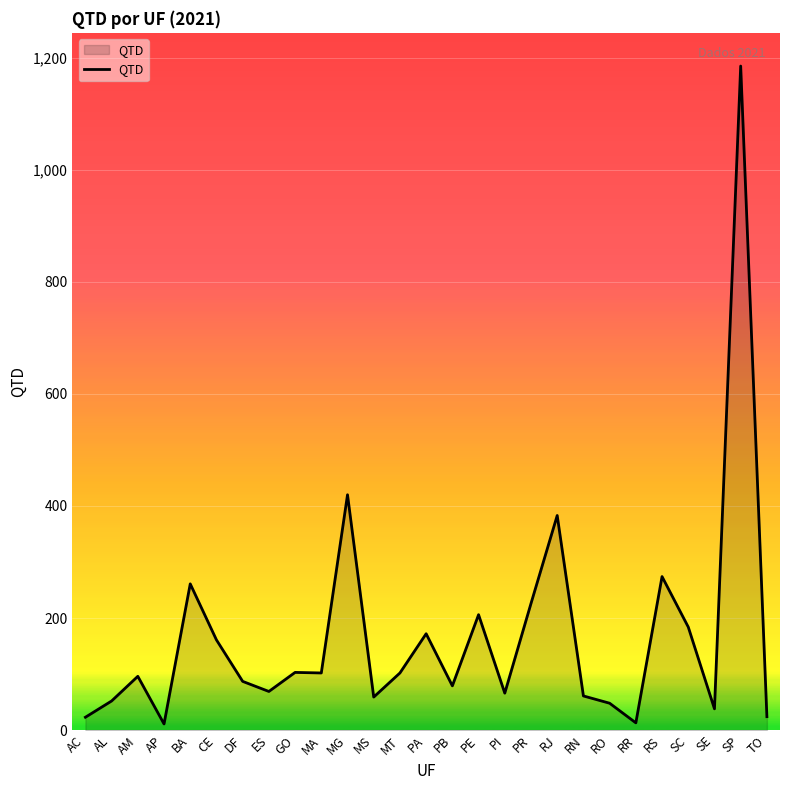

Between AC and PA, which is larger?

PA